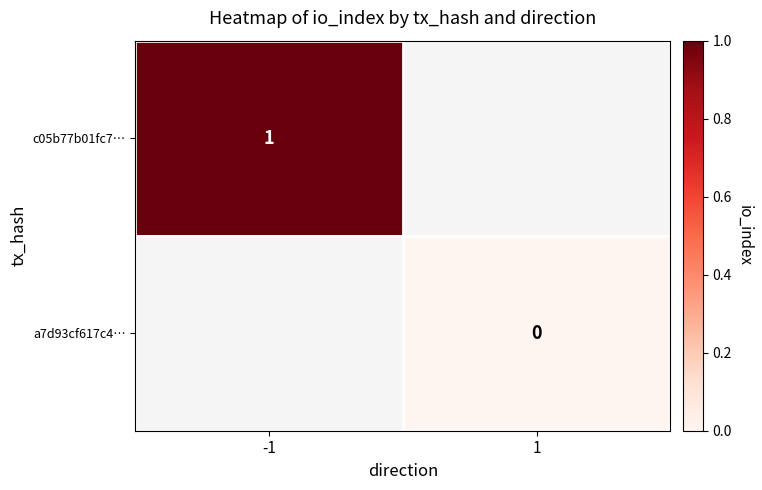

The value of c05b77b01fc7… at -1 is 1. True or false?

True